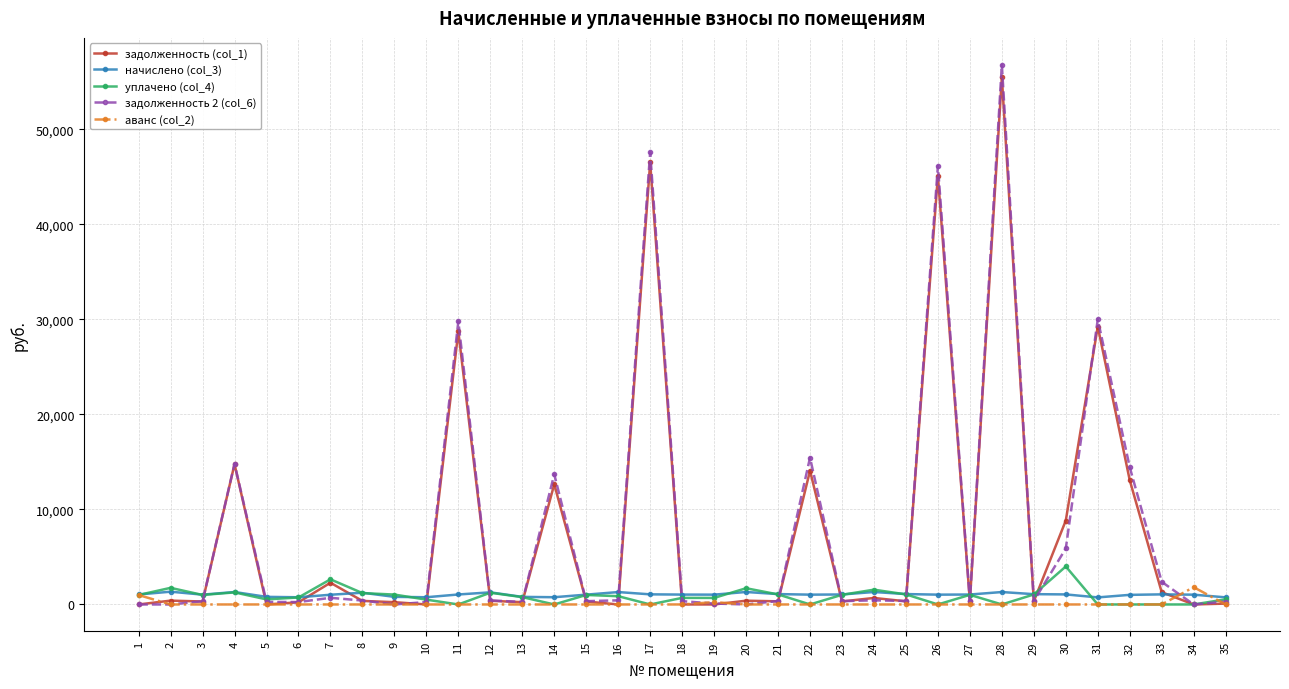

Which series has the widest spread of values?

задолженность 2 (col_6)